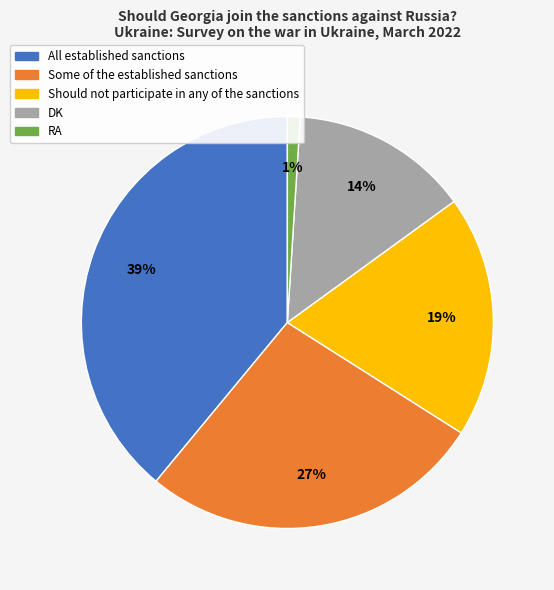

To the nearest percent, what is the difference between the largest and smallest slice percentages?

38%